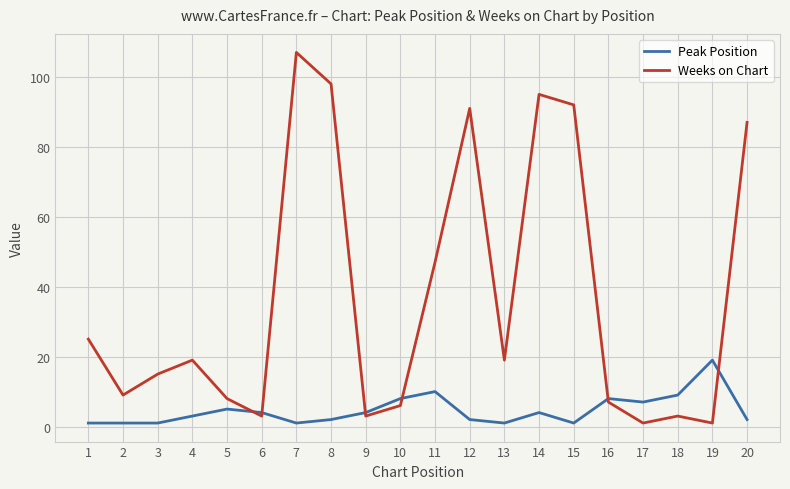

Where is Weeks on Chart nearest to the value 54?

11